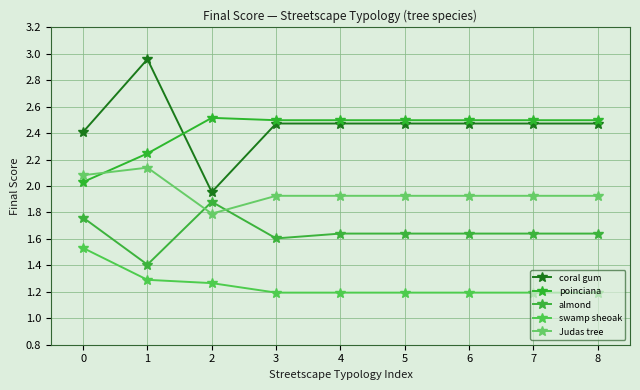

What are all the series names shown in the legend?

coral gum, poinciana, almond, swamp sheoak, Judas tree